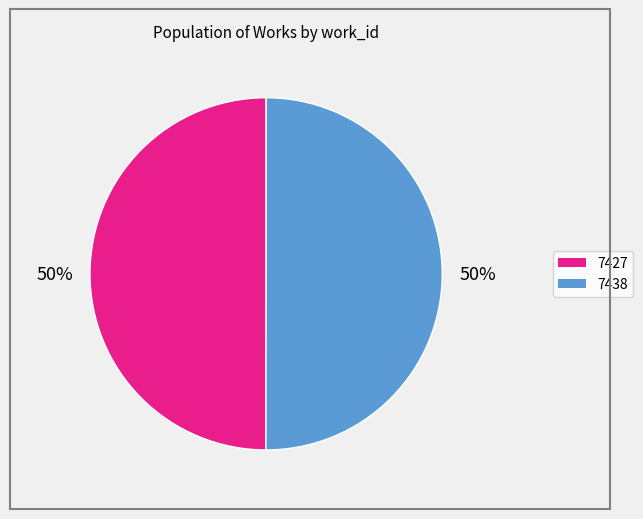

Do 7427 and 7438 together represent more than half of the pie?

Yes